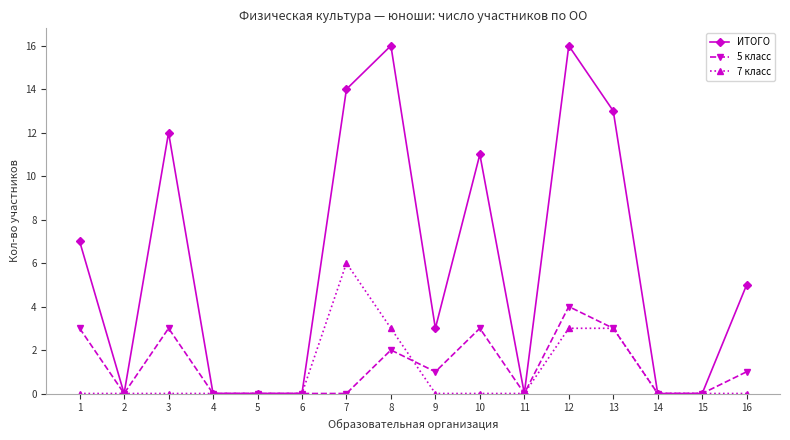

True or false: 7 класс has more than 0 points higher than both neighbors.

True